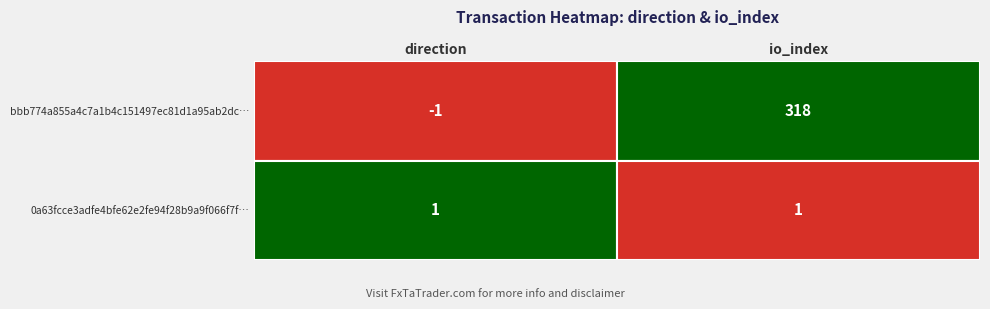

What is the sum of all 0a63fcce3adfe4bfe62e2fe94f28b9a9f066f7f values?

2